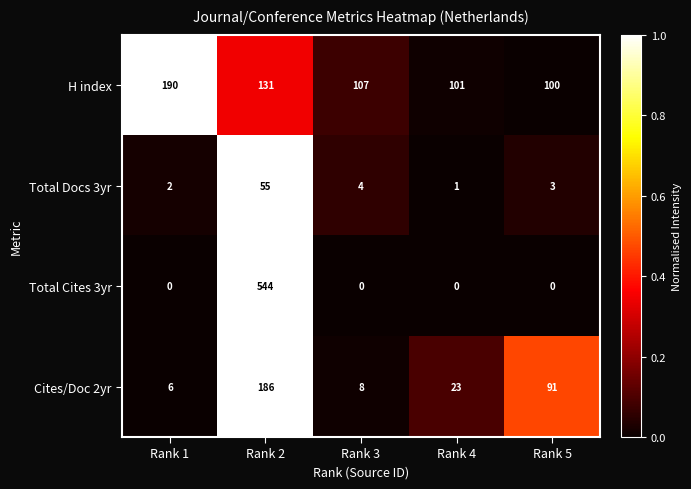

At how many categories does at least one series exceed 0?

5